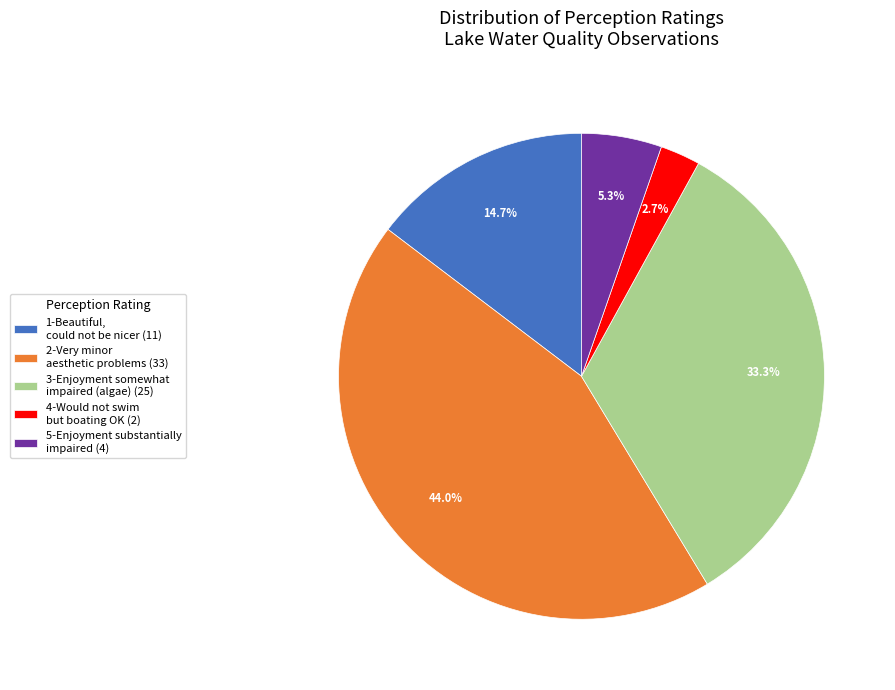

How many slices are in this pie chart?

5